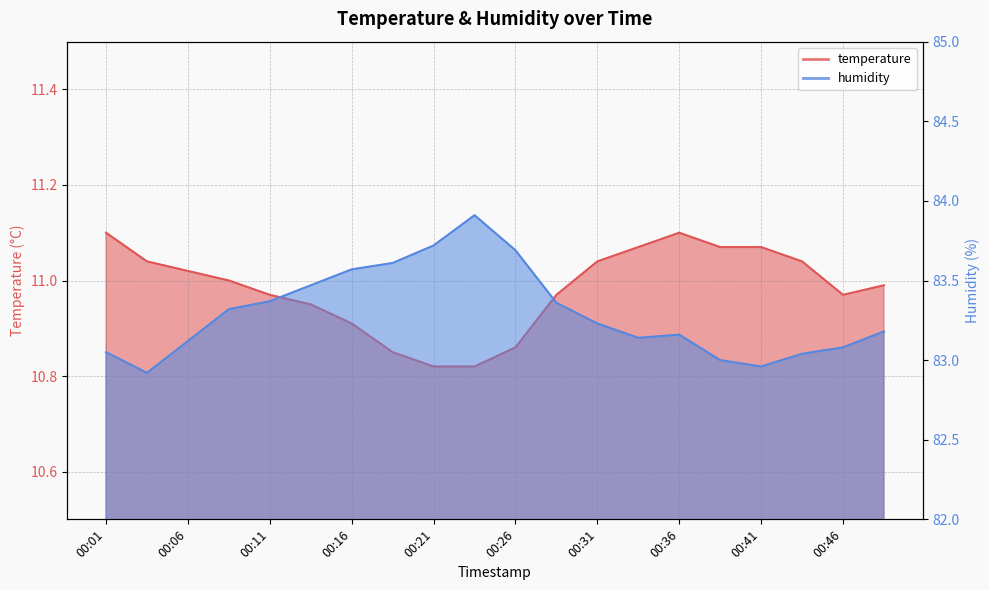

Where is the first local minimum for humidity?

00:04